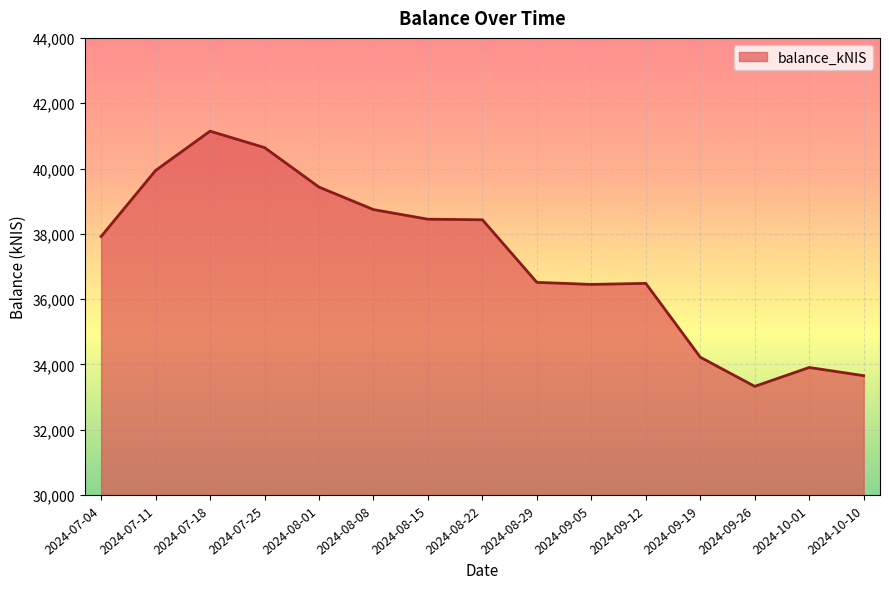

What is the maximum value shown in the chart?

41144.4